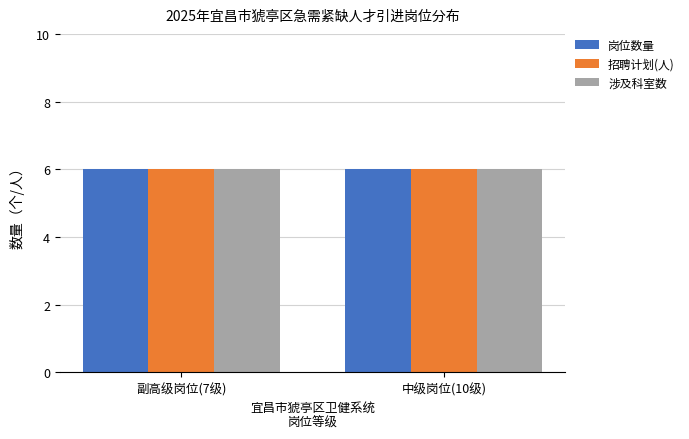

Are the bars horizontal?

No